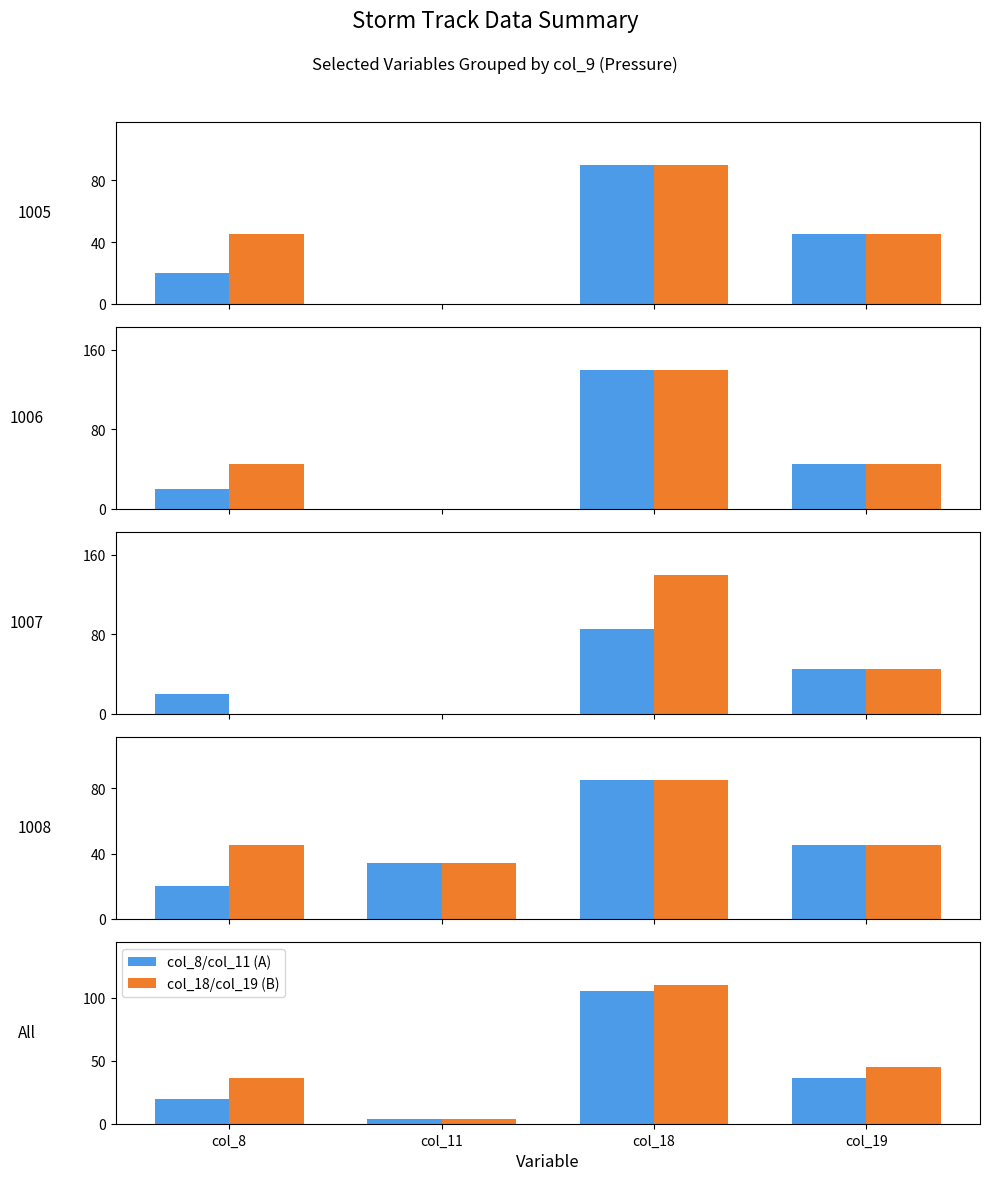

Is it true that col_18/col_19 (B) equals 9 at col_8?

False